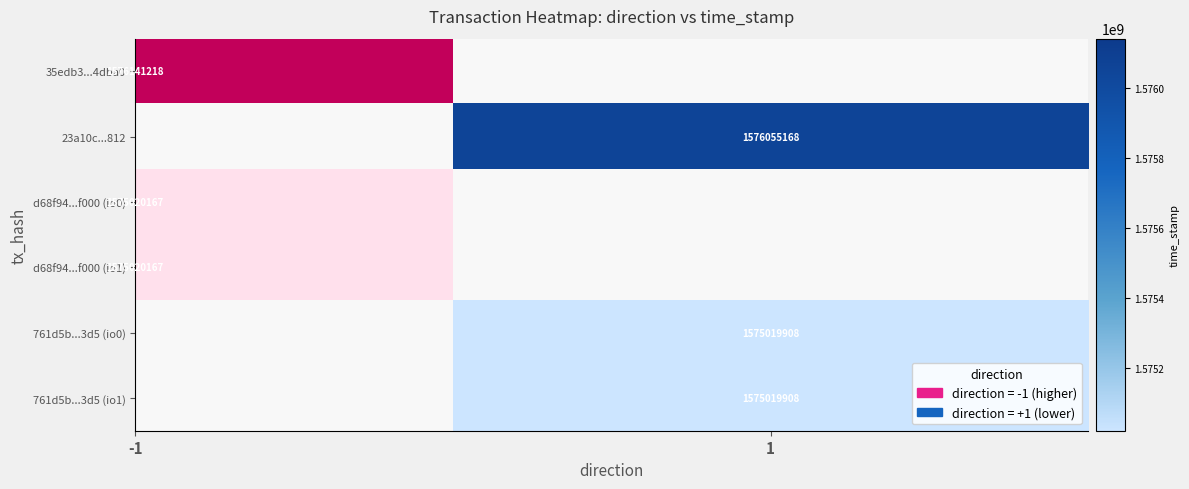

The value of 761d5b1df5bdc51467c07ca171a245ad21b43d5_1 at direction is 1. True or false?

True